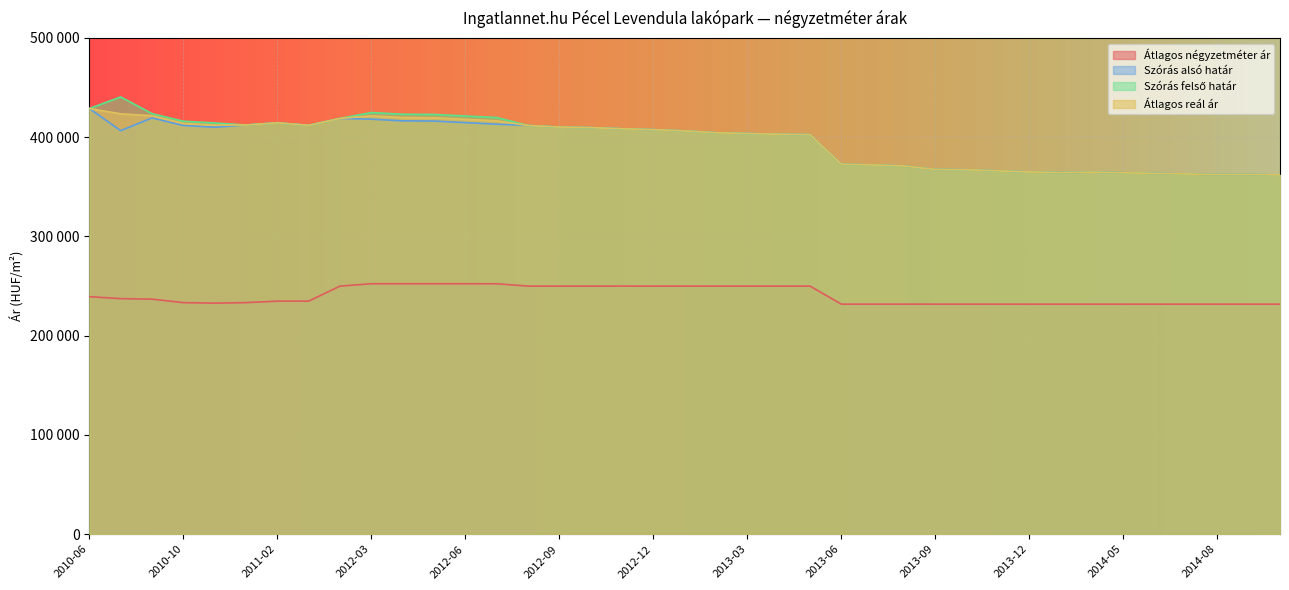

Between 2014-05 and 2014-09, which series saw the biggest shift?

Szórás alsó határ